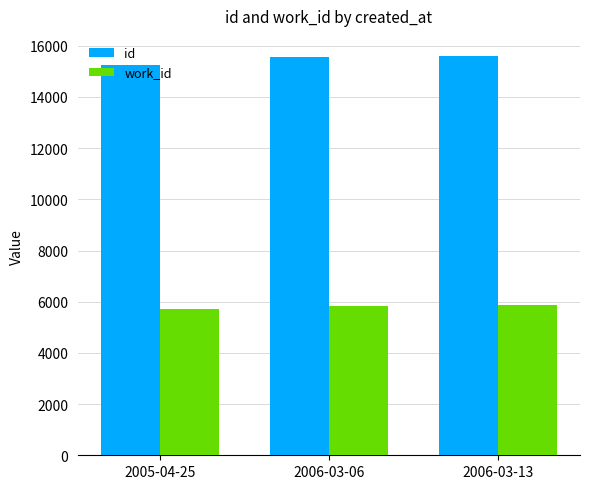

Read the work_id value at 2006-03-13, to the nearest 5.

5855